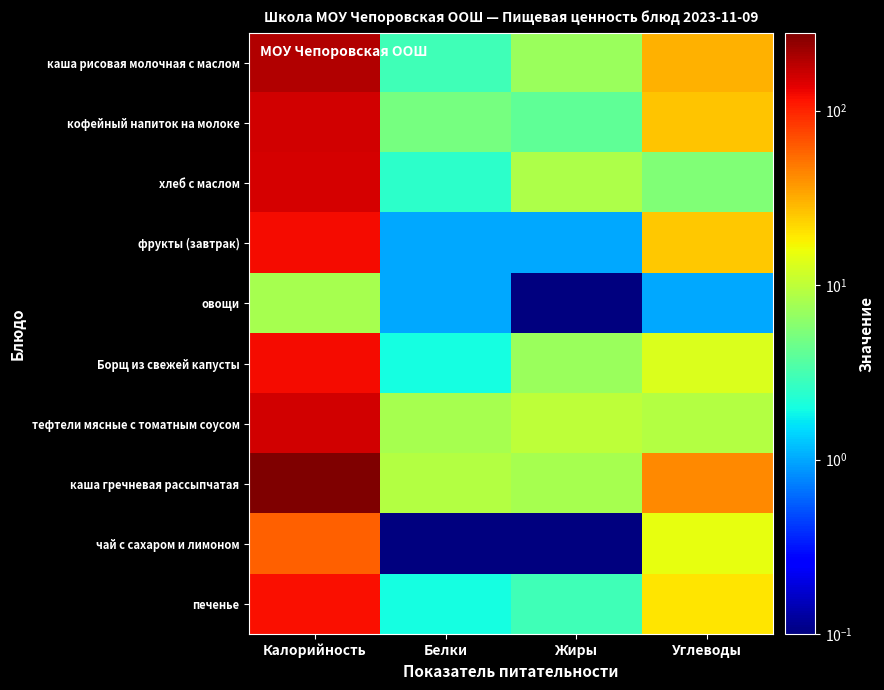

Reading left to right, extract all data points from this chart.

каша рисовая молочная с маслом: Калорийность=198.4	Белки=3.0	Жиры=7.0	Углеводы=30.0
кофейный напиток на молоке: Калорийность=158.0	Белки=5.0	Жиры=4.0	Углеводы=26.0
хлеб с маслом: Калорийность=153.0	Белки=2.5	Жиры=8.6	Углеводы=5.5
фрукты (завтрак): Калорийность=122.0	Белки=1.0	Жиры=1.0	Углеводы=25.0
овощи: Калорийность=8.0	Белки=1.0	Жиры=0.1	Углеводы=1.0
Борщ из свежей капусты: Калорийность=122.0	Белки=2.0	Жиры=7.0	Углеводы=13.0
тефтели мясные с томатным соусом: Калорийность=155.0	Белки=8.0	Жиры=10.0	Углеводы=9.0
каша гречневая рассыпчатая: Калорийность=279.0	Белки=9.0	Жиры=8.0	Углеводы=43.0
чай с сахаром и лимоном: Калорийность=60.0	Белки=0.1	Жиры=0.1	Углеводы=15.0
печенье: Калорийность=120.0	Белки=2.0	Жиры=3.0	Углеводы=20.0